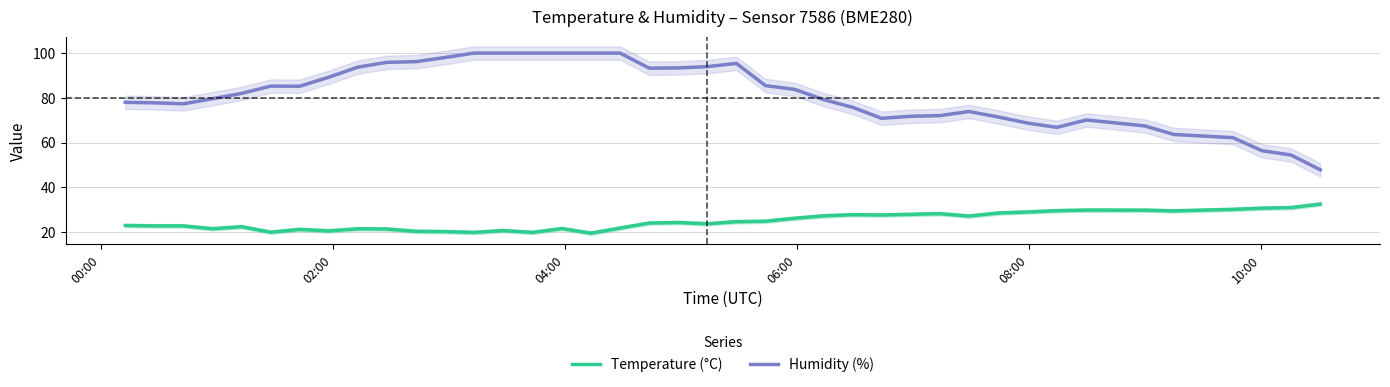

True or false: Temperature (°C) and Humidity (%) cross at least once.

False